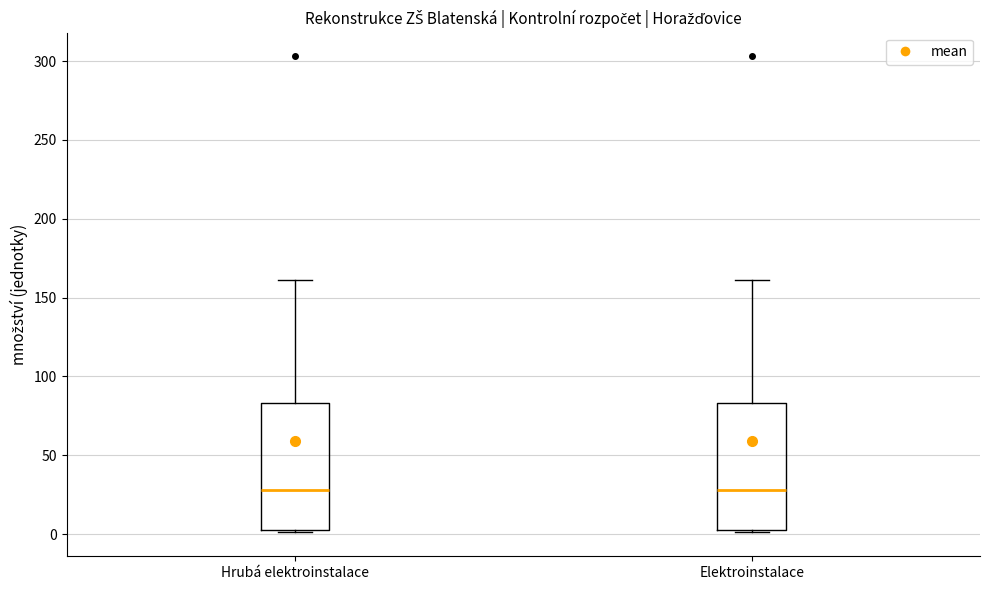

Where is the lower edge of the box for Elektroinstalace on the y-axis? The values are not printed on the chart, so give them approximately, as read against the axis.

5